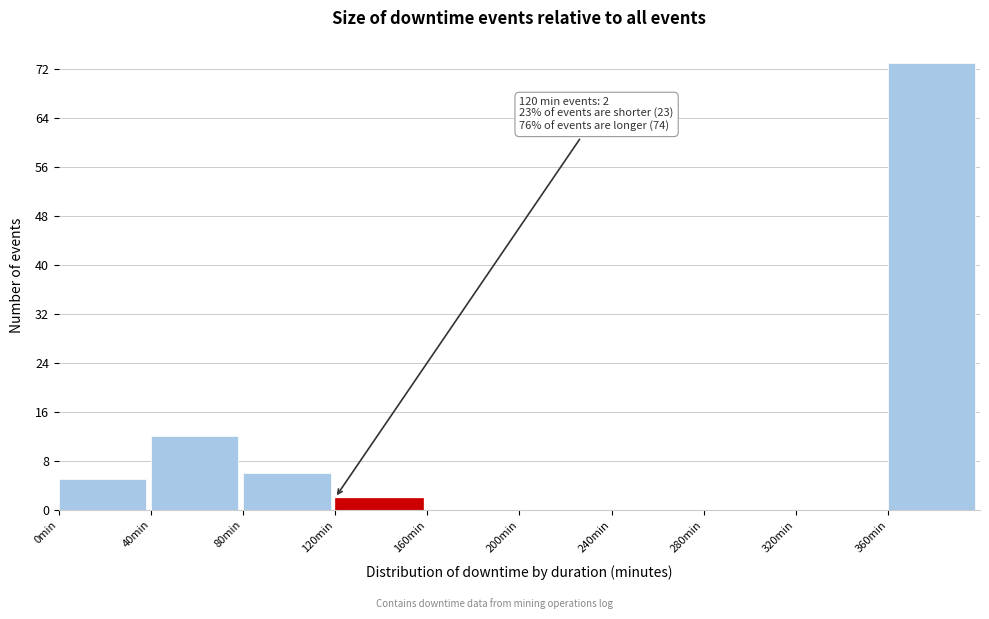

Over which range of the x-axis is the bar tallest?

360 to 400